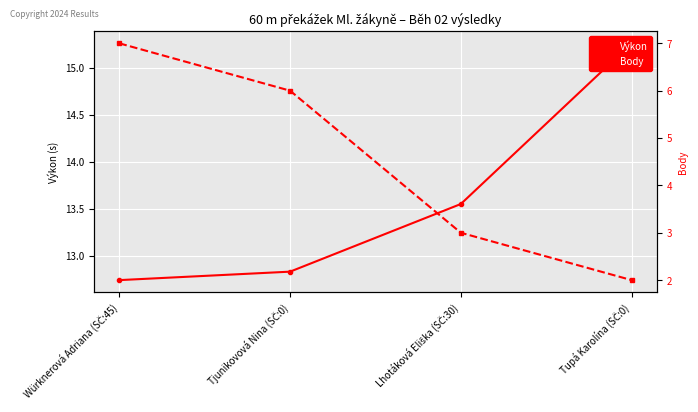

Which series has the largest range (max minus min)?

Body